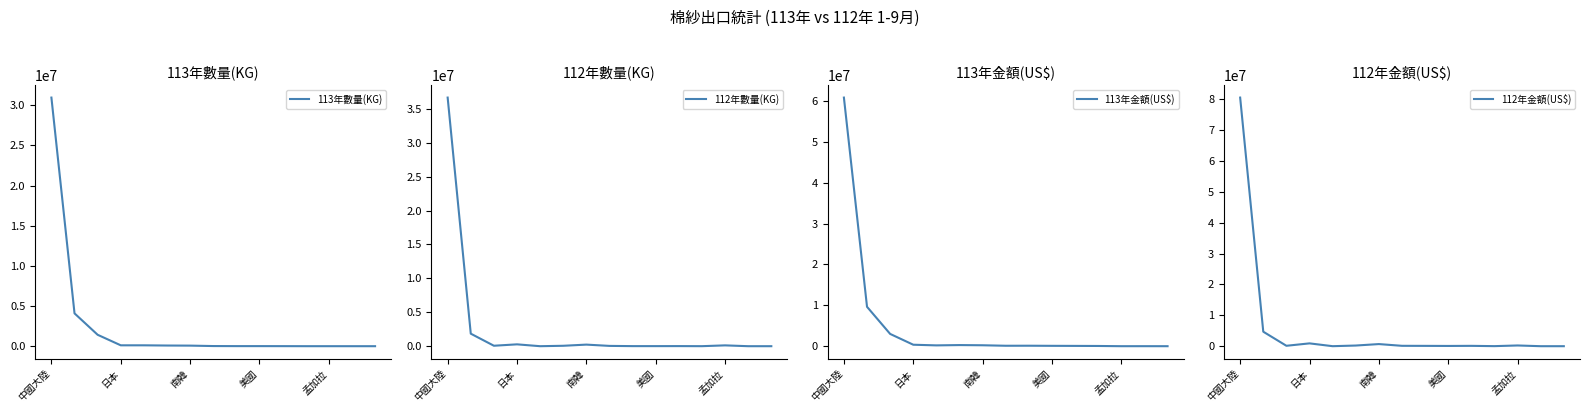

Where do 113年金額(US$) and 112年金額(US$) first cross each other?

中國大陸 and 日本